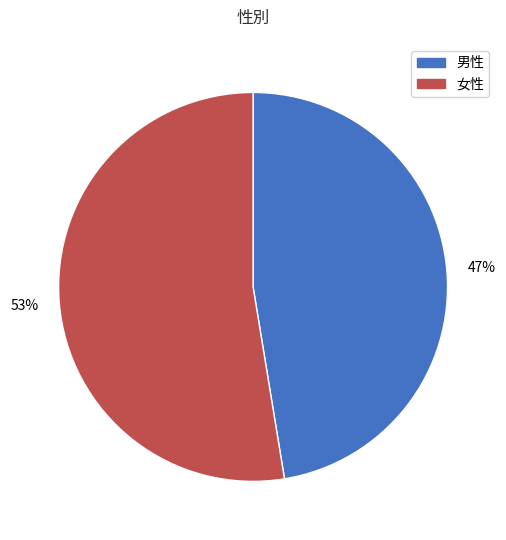

Rank the categories by value from lowest to highest.

男性, 女性